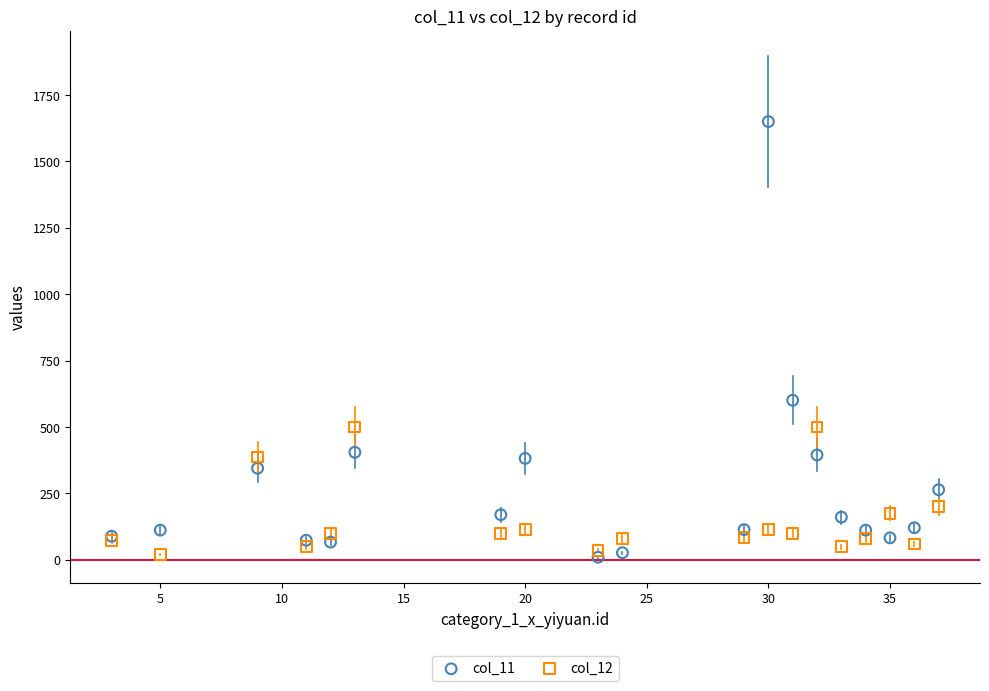

Which series reaches the maximum Y coordinate?

col_11